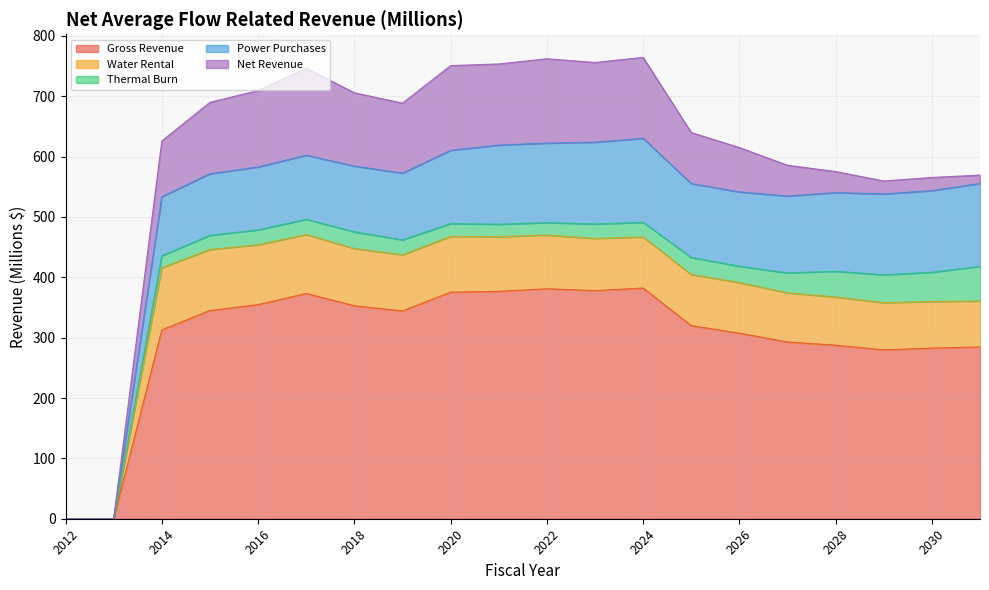

Reading right to left, transcribe all the data shown in this chart.

Gross Revenue: 284.7	282.7	279.8	287.6	292.8	307.5	319.9	382.2	378.0	381.0	376.8	375.4	344.3	352.9	373.2	354.7	345.0	313.0	0.0	0.0
Water Rental: 76.0	77.3	78.2	79.7	81.5	83.8	84.8	84.7	86.5	89.0	90.6	92.4	92.9	94.9	97.7	99.2	101.1	103.0	0.0	0.0
Thermal Burn: 57.5	48.4	46.2	42.7	33.0	27.0	28.2	24.3	23.9	20.7	20.6	21.2	24.9	27.6	25.3	24.6	23.5	19.8	0.0	0.0
Power Purchases: 137.3	135.3	134.0	130.4	127.3	123.2	122.5	139.2	135.5	131.7	131.1	121.4	110.4	109.0	106.2	104.3	102.0	97.9	0.0	0.0
Net Revenue: 13.8	21.8	21.4	34.8	51.0	73.5	84.5	134.0	132.1	139.7	134.4	140.3	116.0	121.4	144.1	126.5	118.3	92.3	0.0	0.0